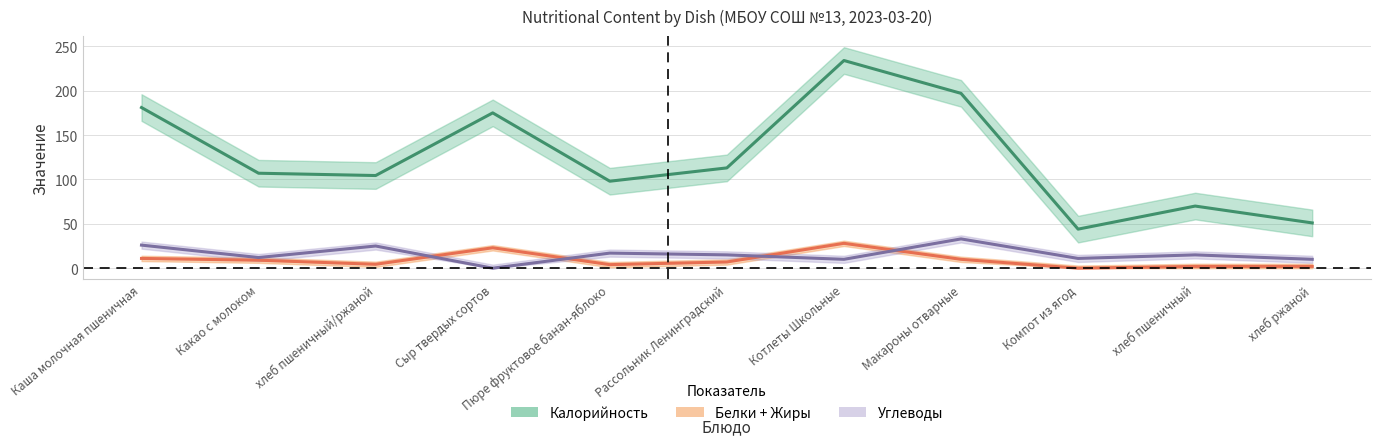

How many data points does each series have?

11